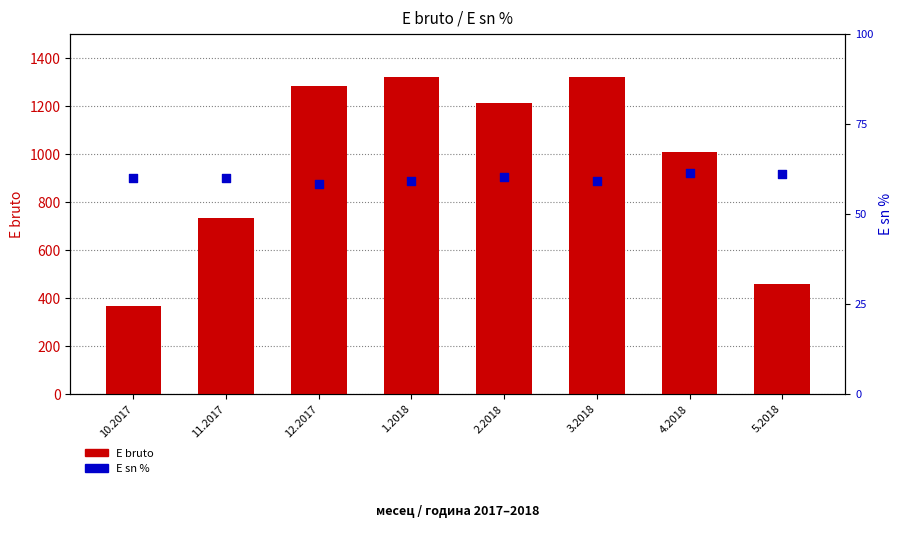

What is the total value across all series at 5.2018?

465.1